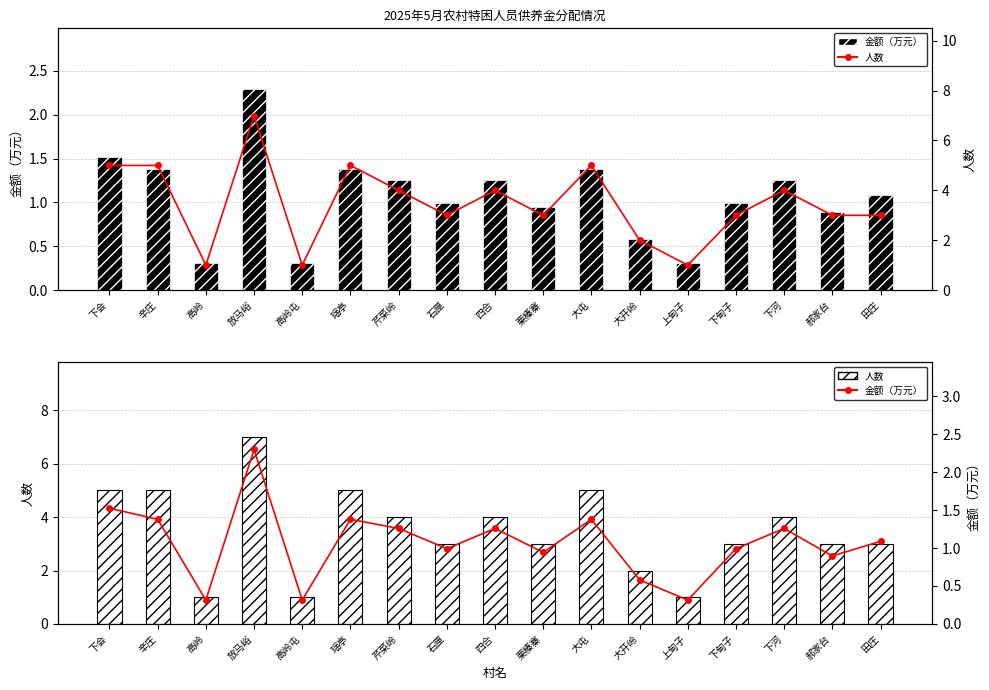

What is the label of the 15th bar from the left?

下河